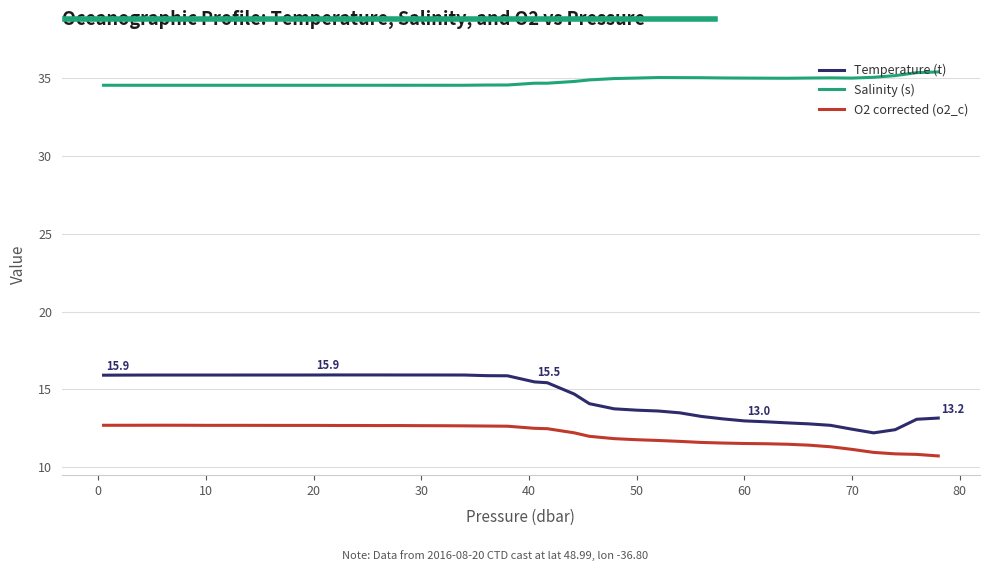

What is the difference between the second highest and second lowest values in the Salinity (s) series?

0.8